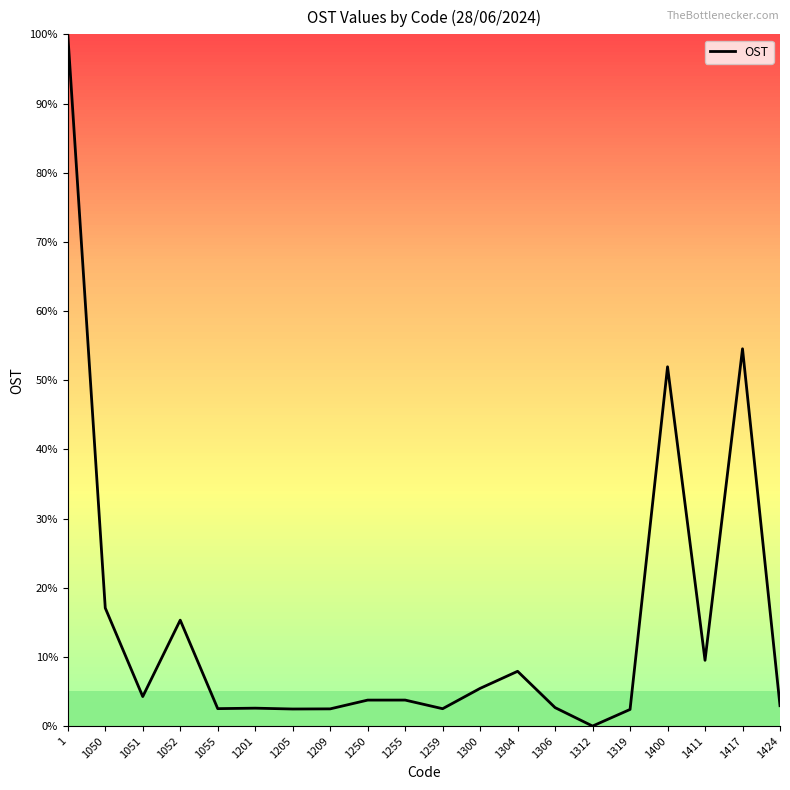

What is the average value?

14.7